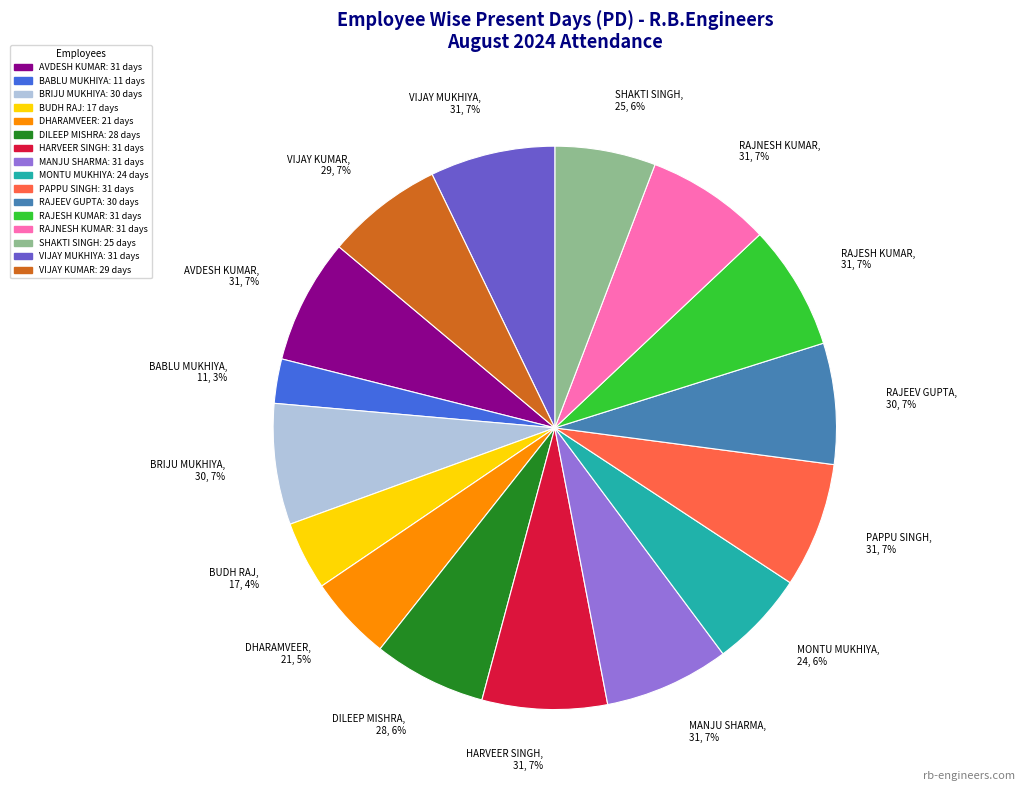

Which slice is the smallest?

BABLU MUKHIYA